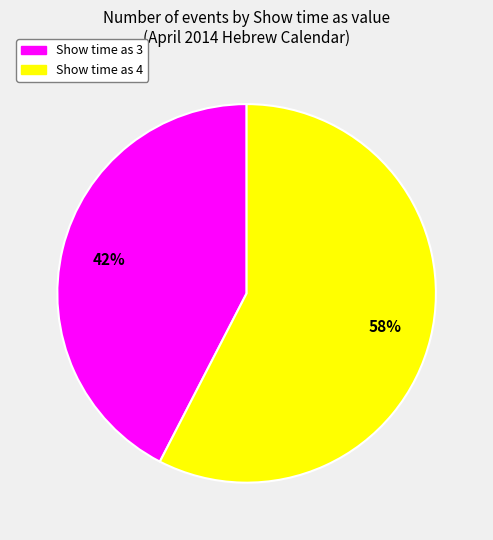

Is there any slice that represents more than half of the pie?

Yes